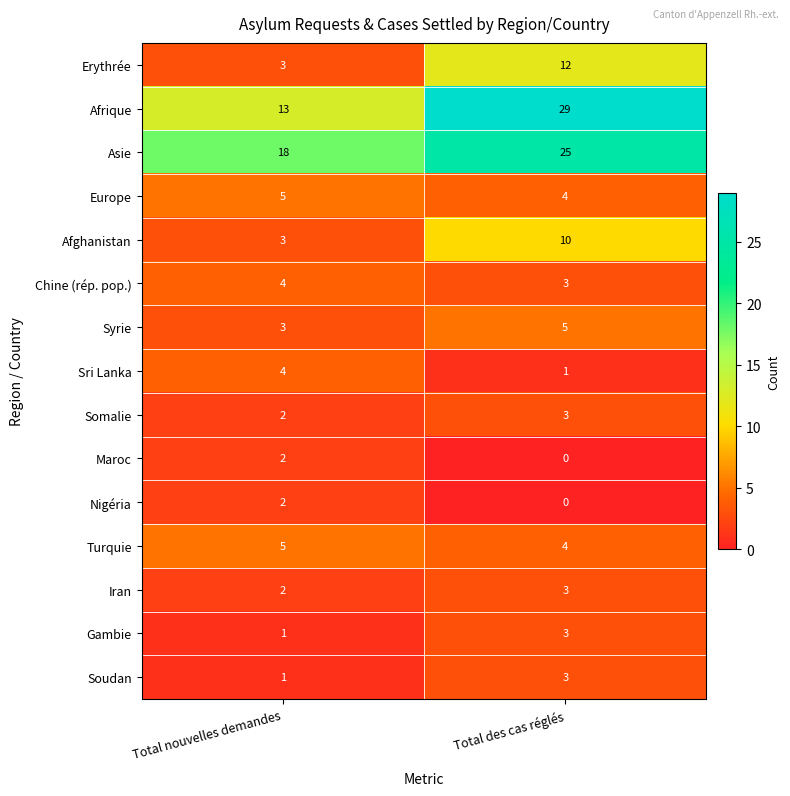

What is the difference between the maximum and minimum values in the Asie series?

7